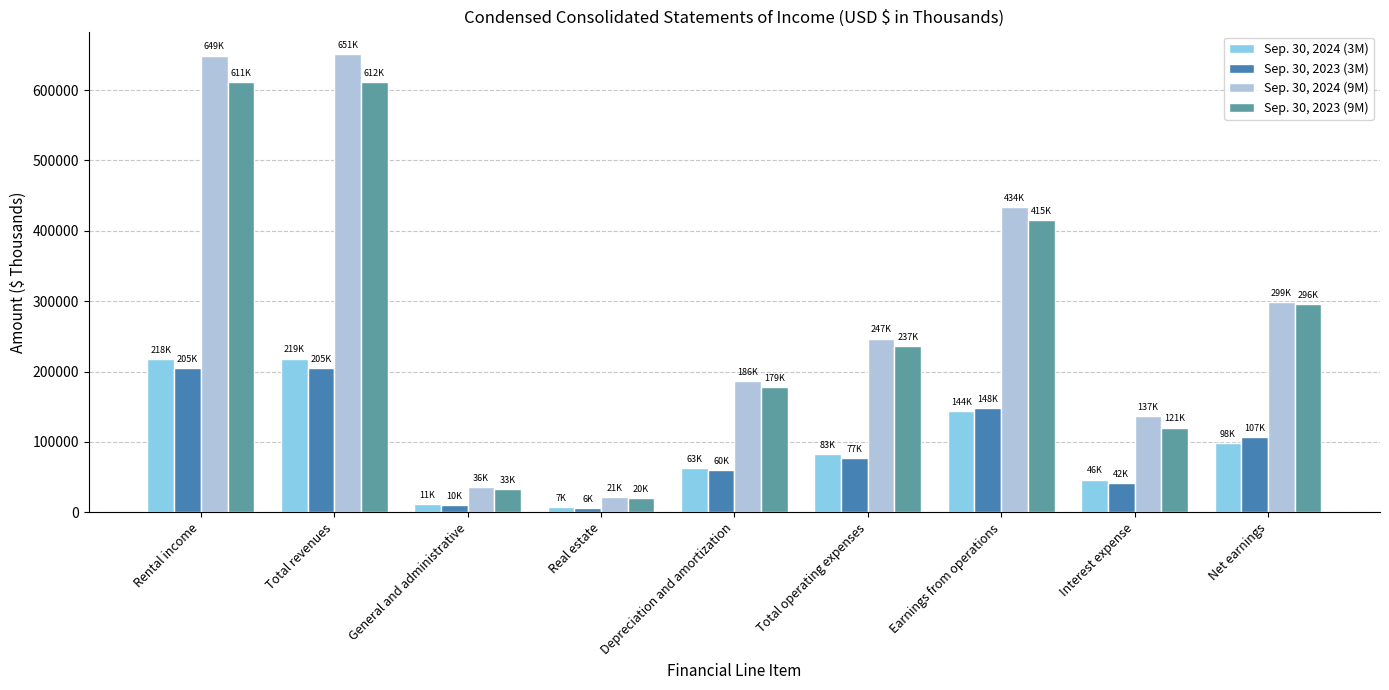

Rank the series by their maximum value, from lowest to highest.

Sep. 30, 2023 (3M), Sep. 30, 2024 (3M), Sep. 30, 2023 (9M), Sep. 30, 2024 (9M)